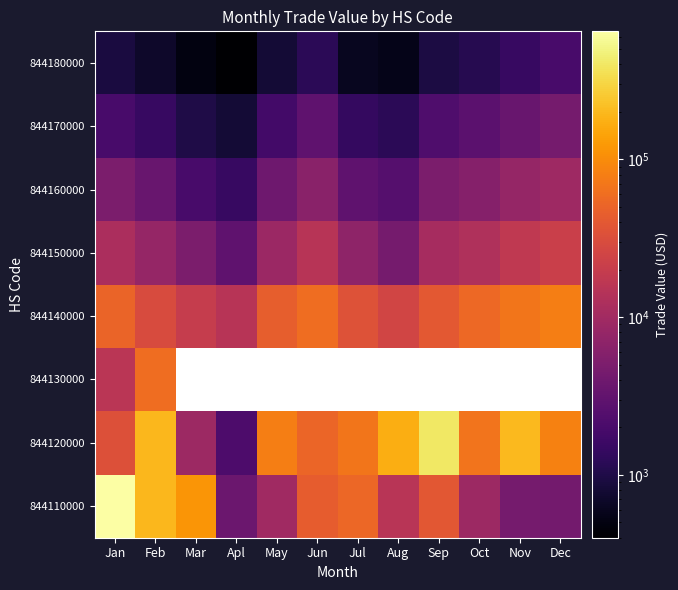

At which category is the sum across all series the highest?

Jan